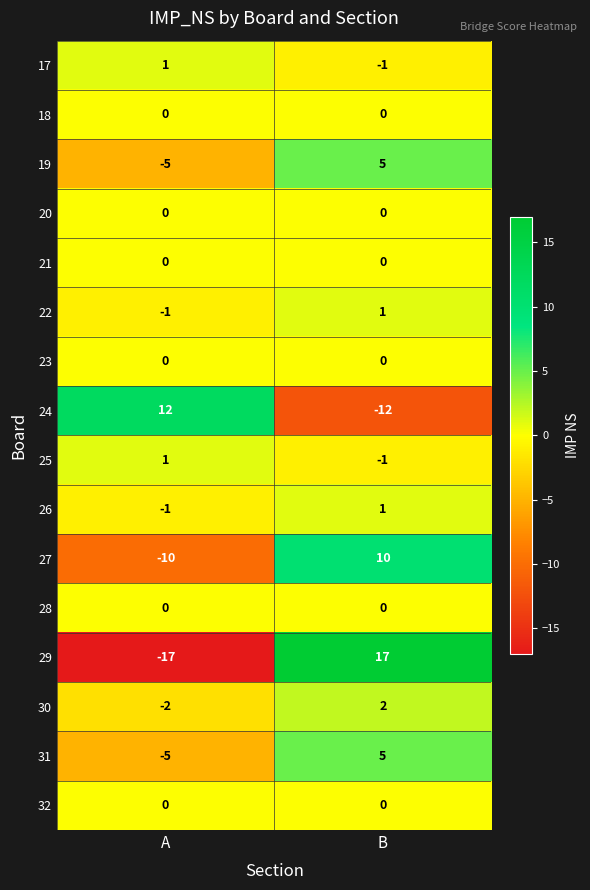

At which category is the sum across all series the highest?

B